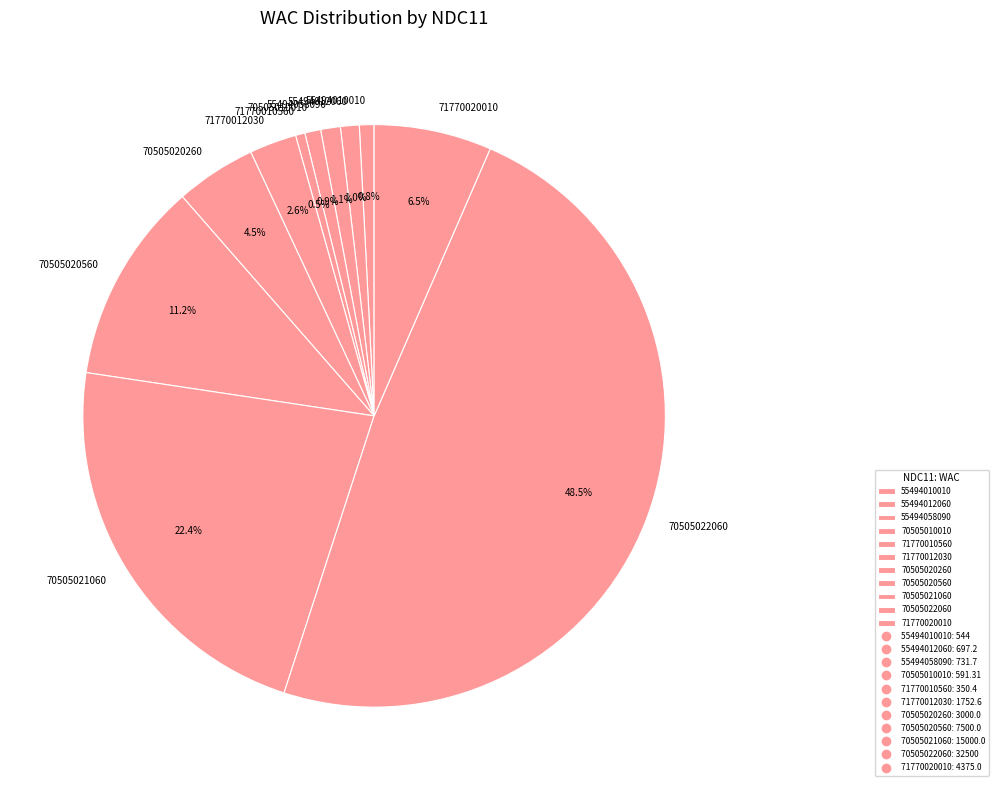

Is 55494012060 the majority of the pie?

No